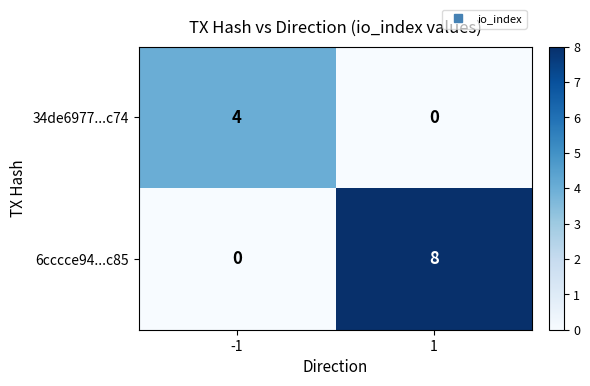

What is the greatest value displayed?

8